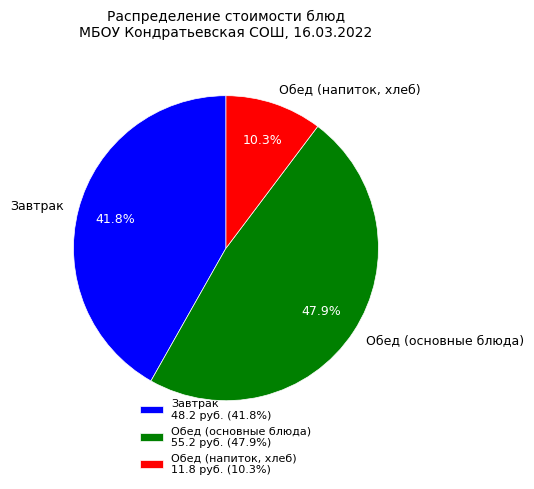

Combined, do Обед (основные блюда) and Обед (напиток, хлеб) account for over 50%?

Yes